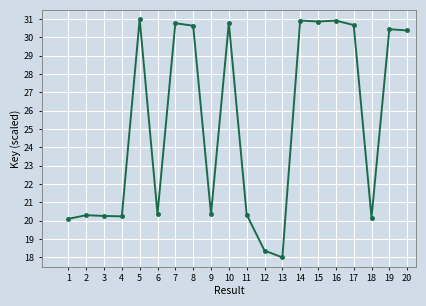

What is the change in value from 2 to 19?

+10.1